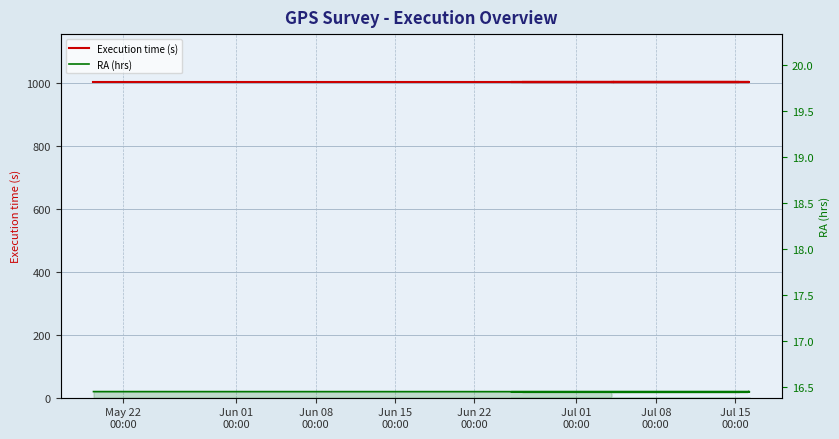

Which series has the widest spread of values?

RA (hrs)